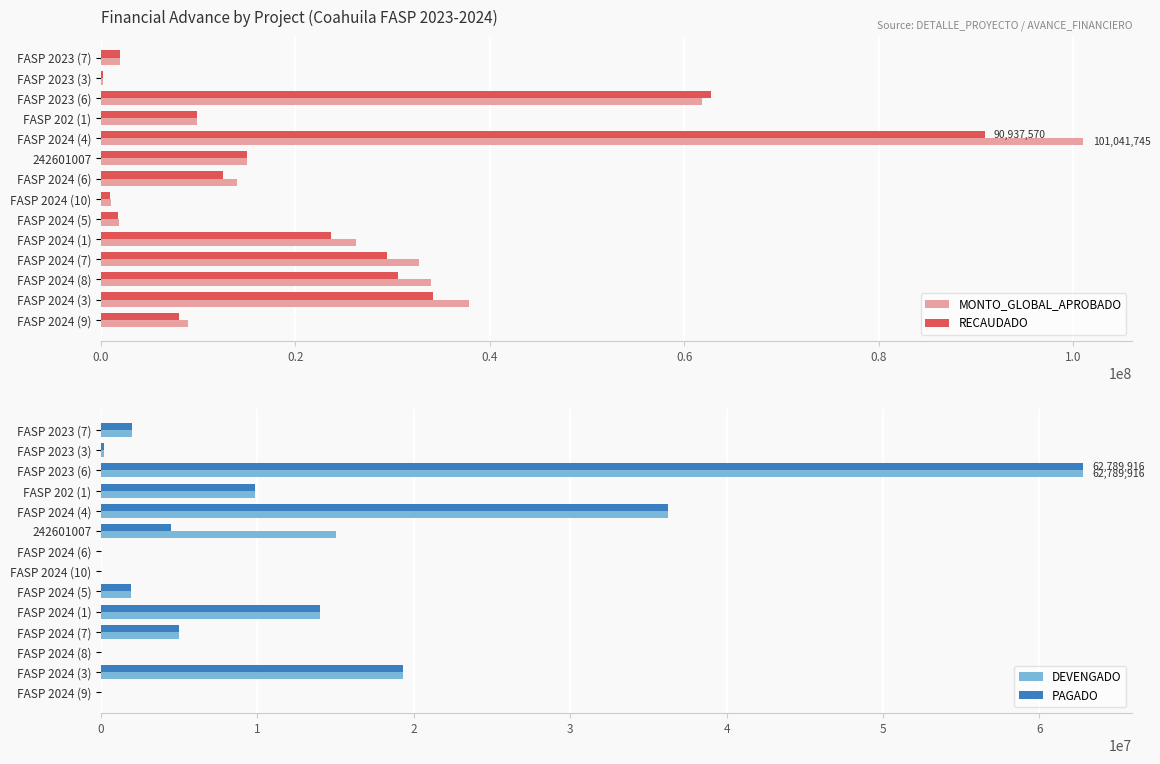

What is the sum of all MONTO_GLOBAL_APROBADO values?

346542389.4